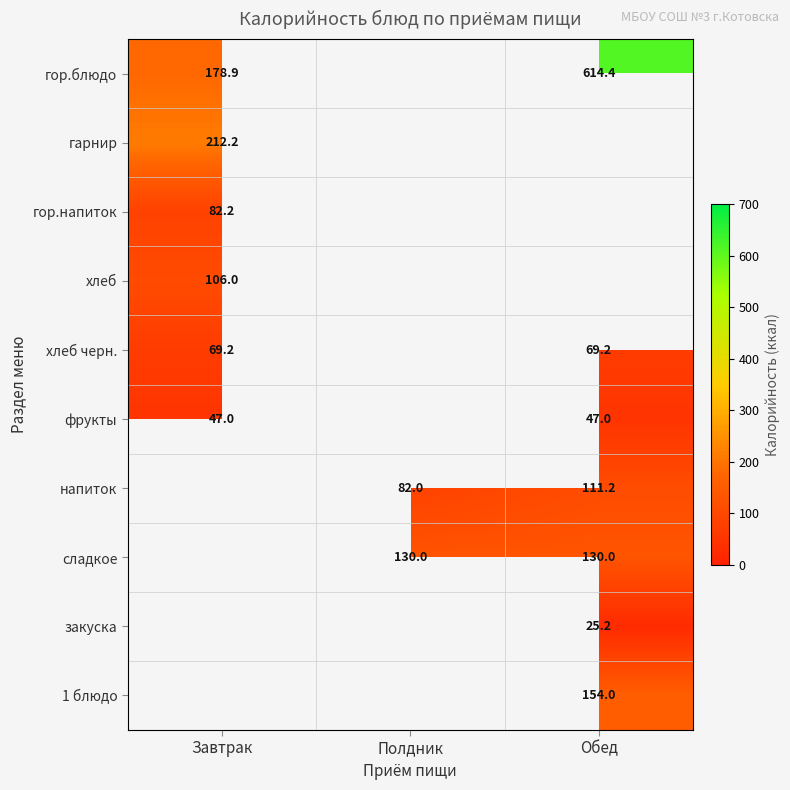

What is the minimum value shown in the chart?

25.2